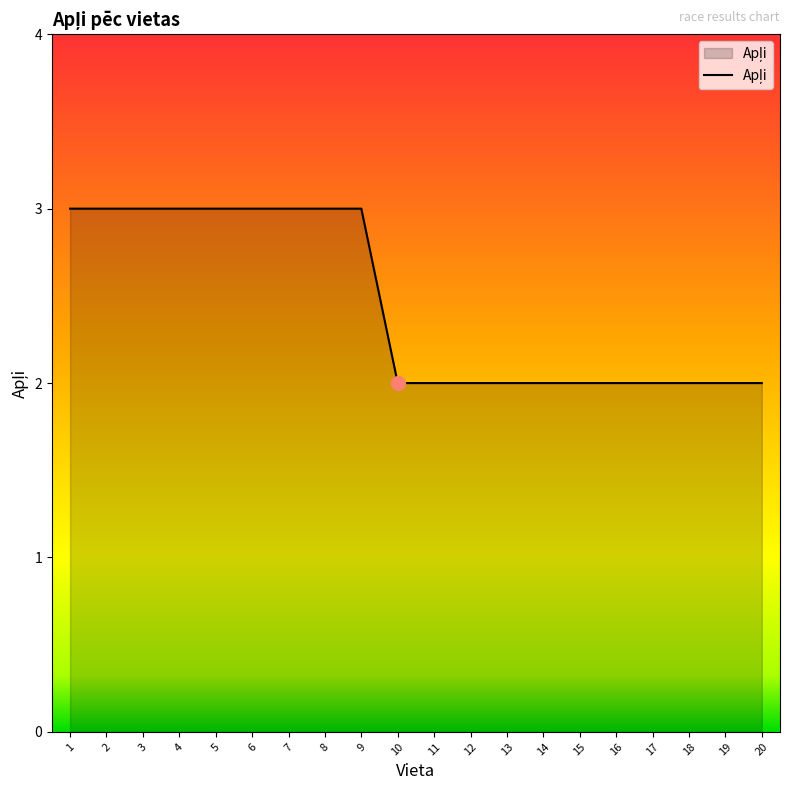

How many lines are shown in the chart?

1